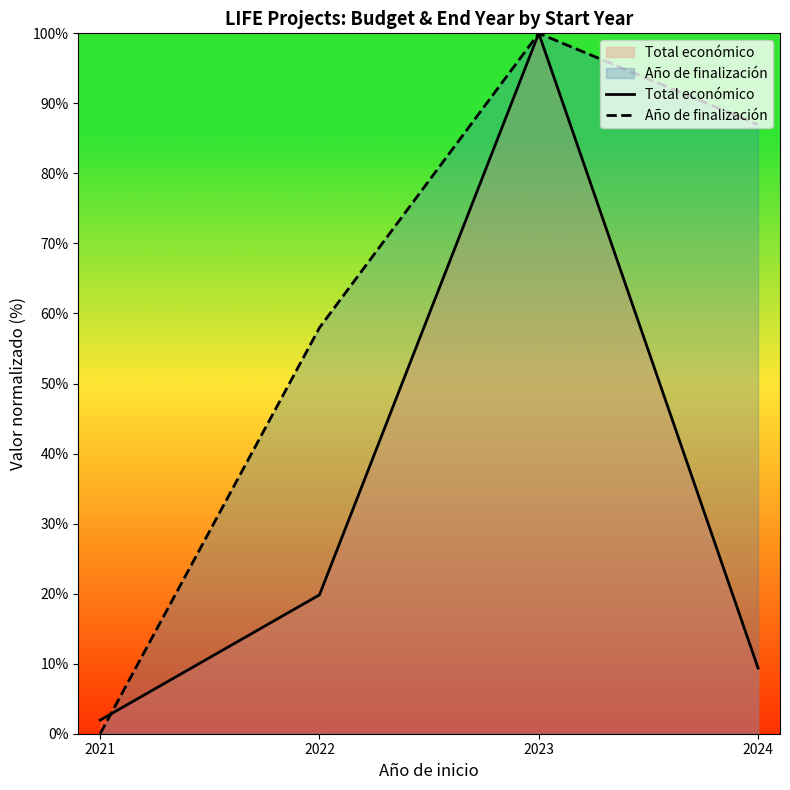

The value of Total económico at 2023 is 100.0. True or false?

True